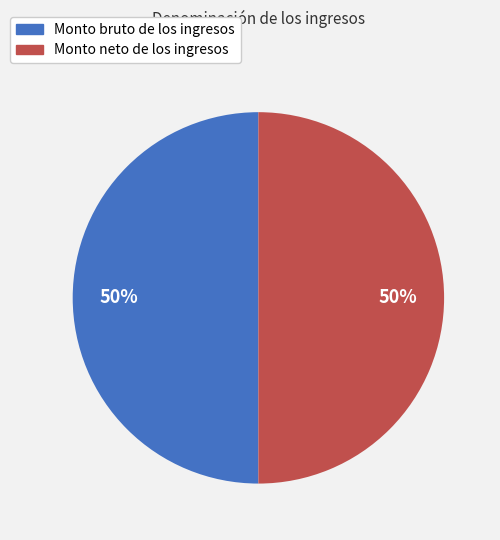

The Monto bruto de los ingresos slice represents 42% of the pie. True or false?

False